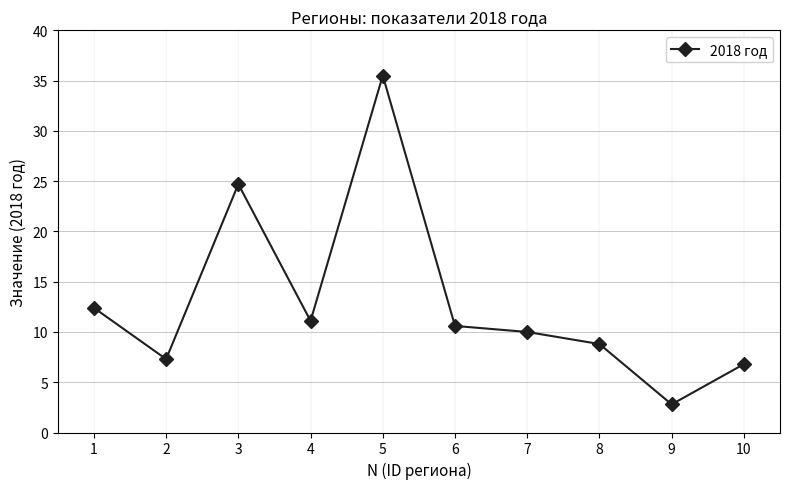

How many lines are shown in the chart?

1